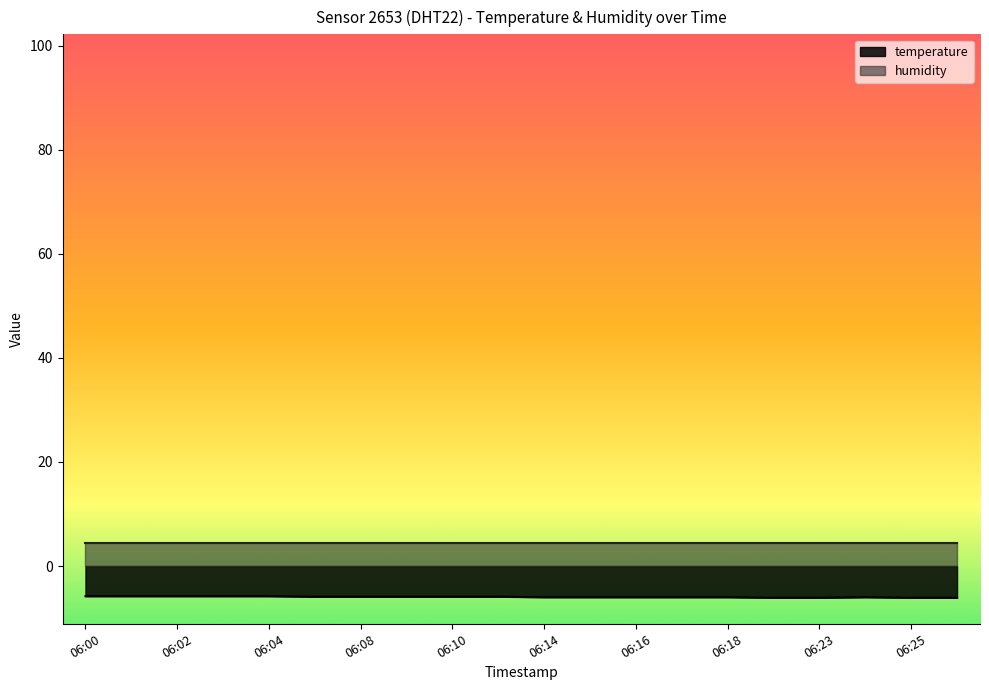

Rank the series at 06:04 from highest to lowest value.

humidity, temperature